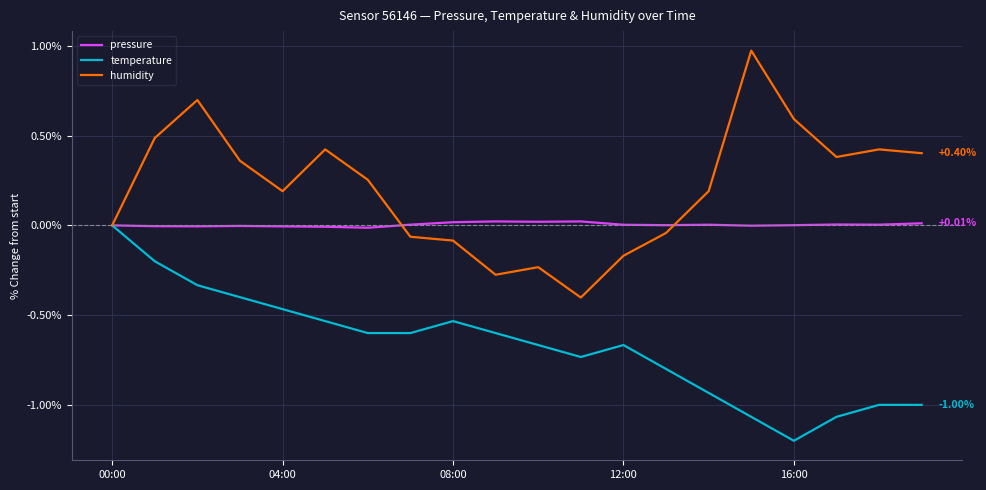

Which series has the largest range (max minus min)?

humidity